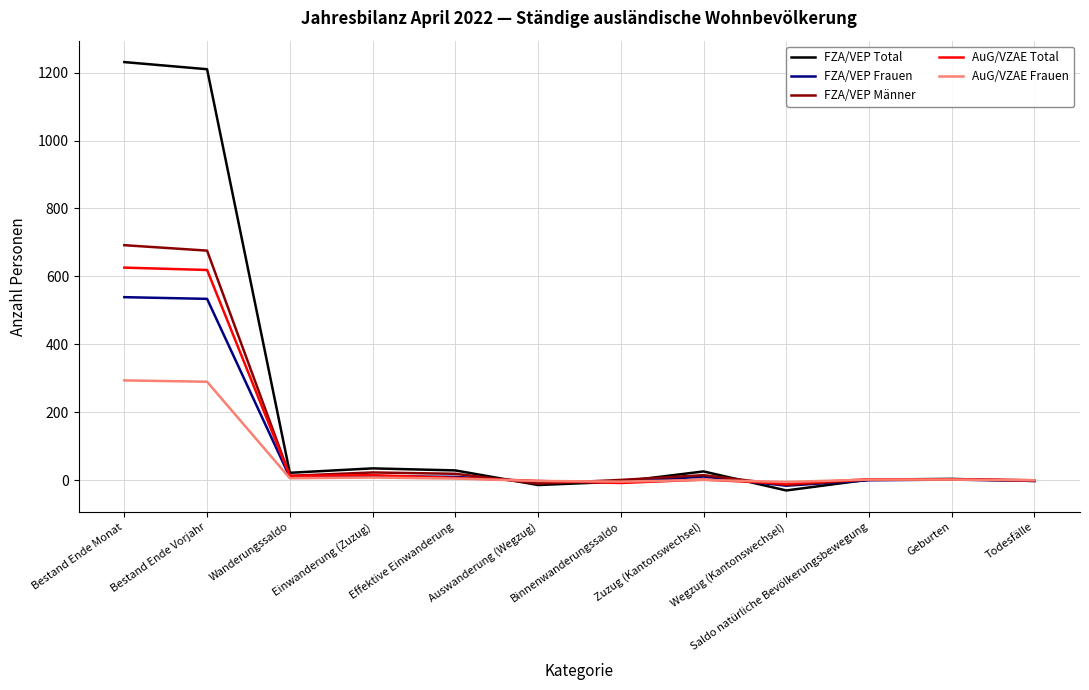

What is the maximum value shown in the chart?

1231